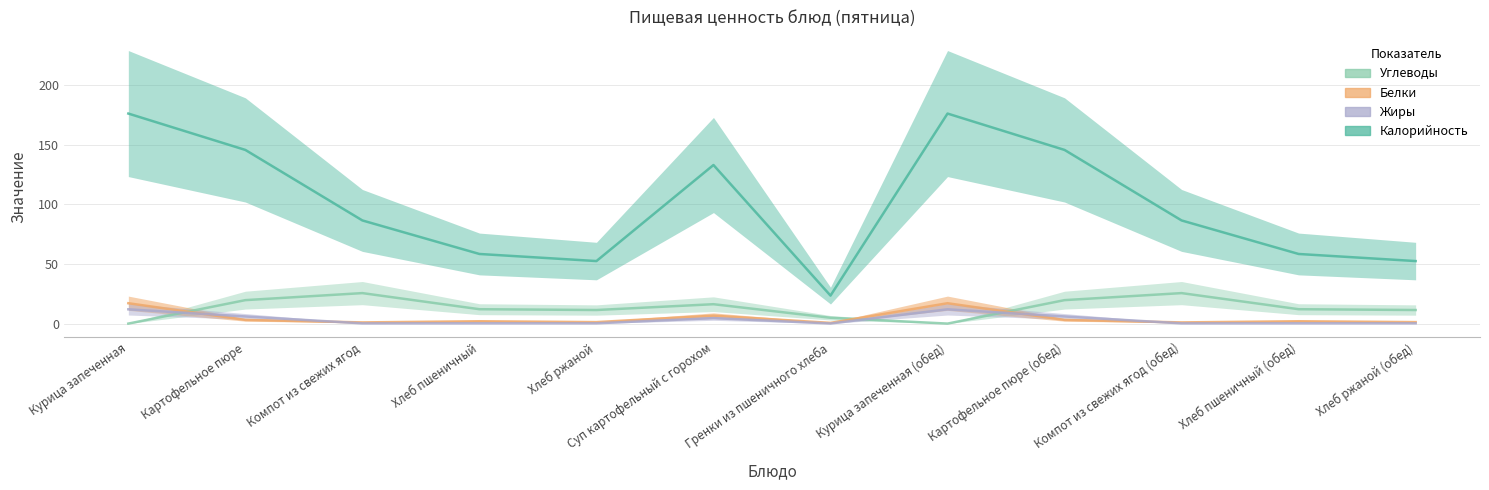

Does the chart display data point markers on the line(s)?

No